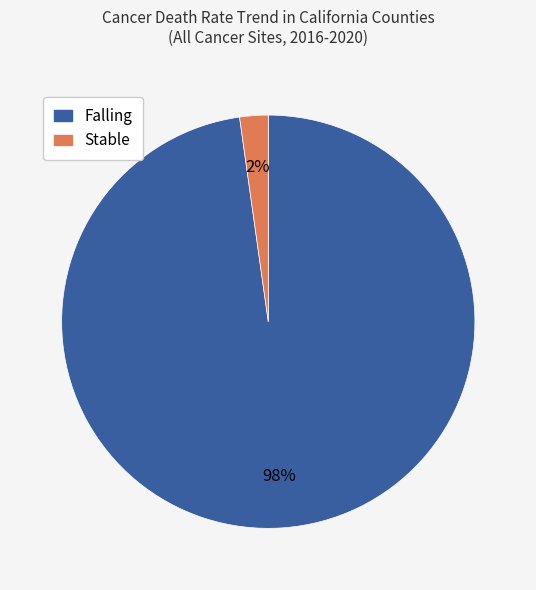

To the nearest percent, what is the difference between the largest and smallest slice percentages?

96%